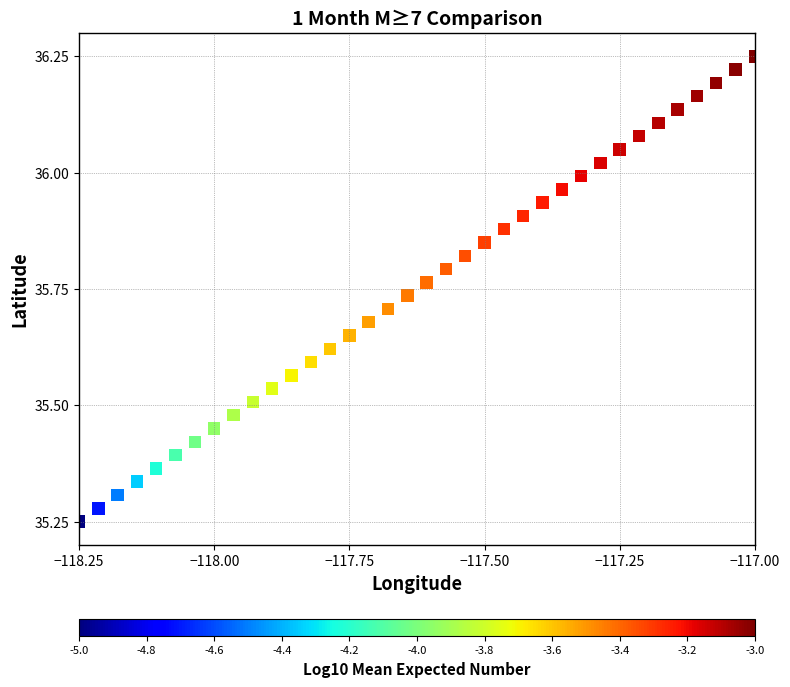

What is the range of X values (max minus min)?

1.2